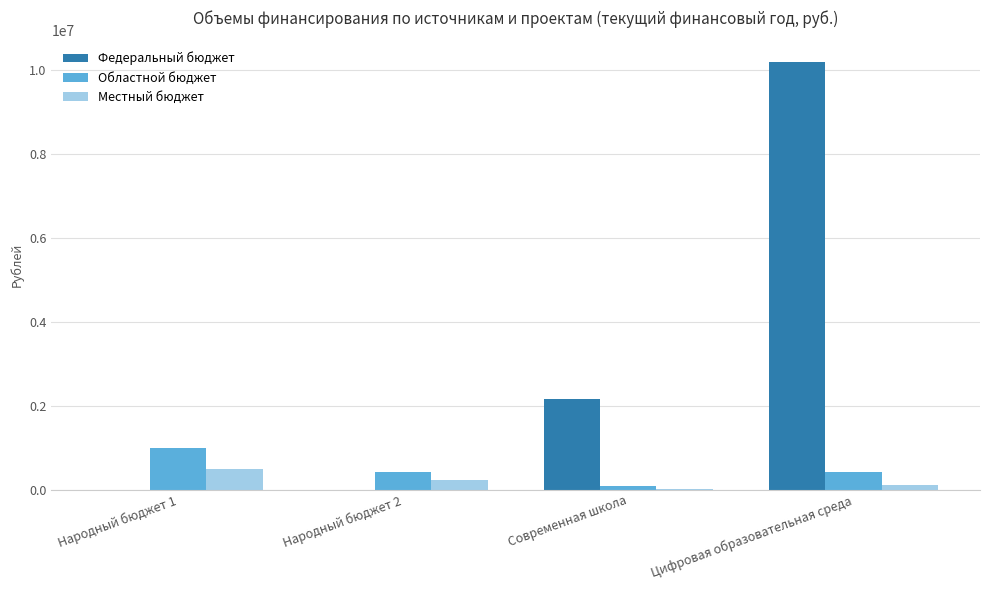

What is the sum of the Местный бюджет values at Народный бюджет 2 and Народный бюджет 1?

718751.3